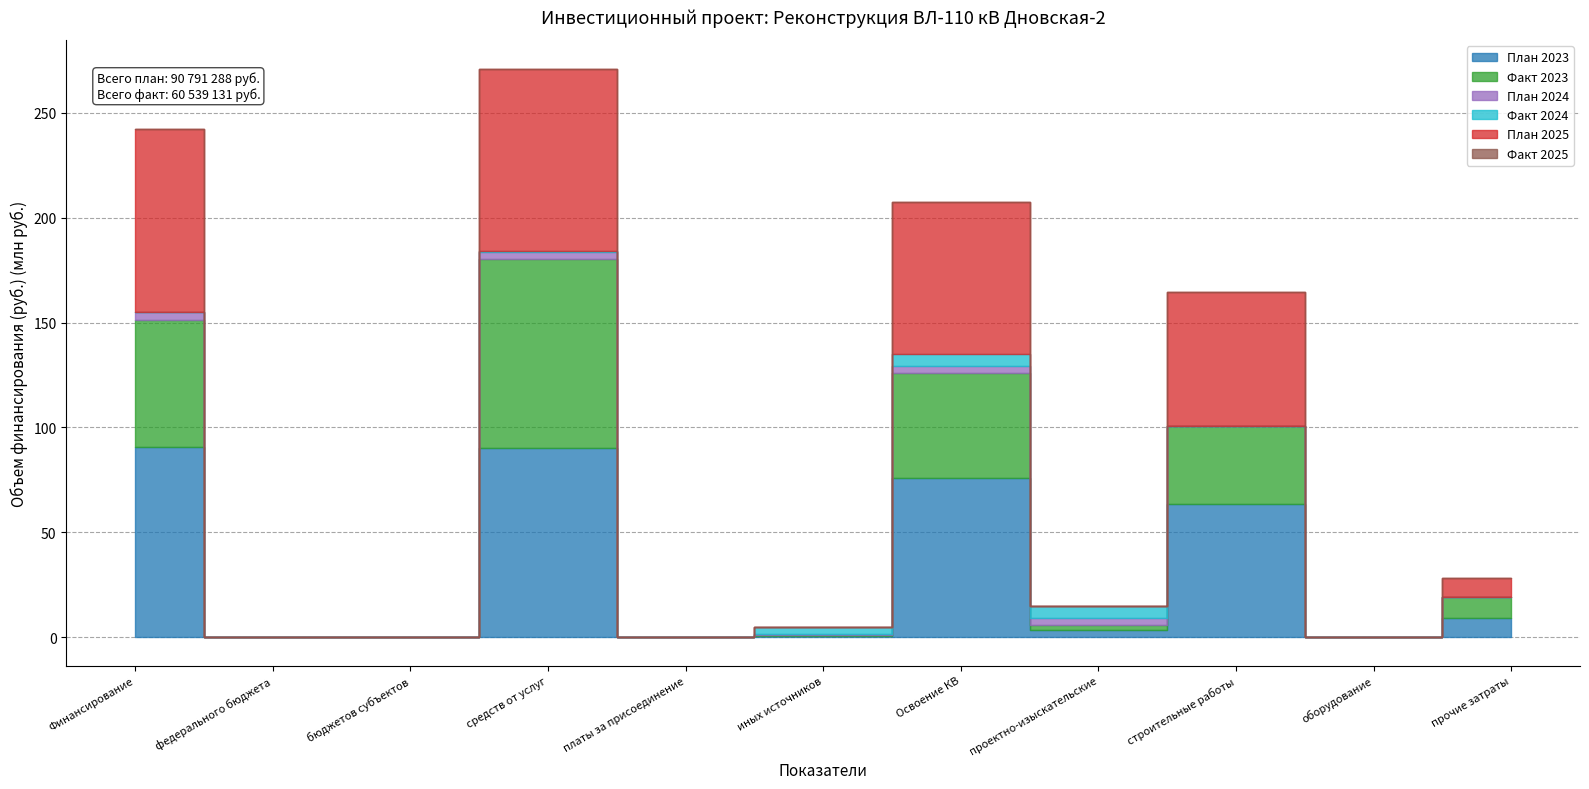

How many times do Факт 2023 and План 2025 cross each other?

3